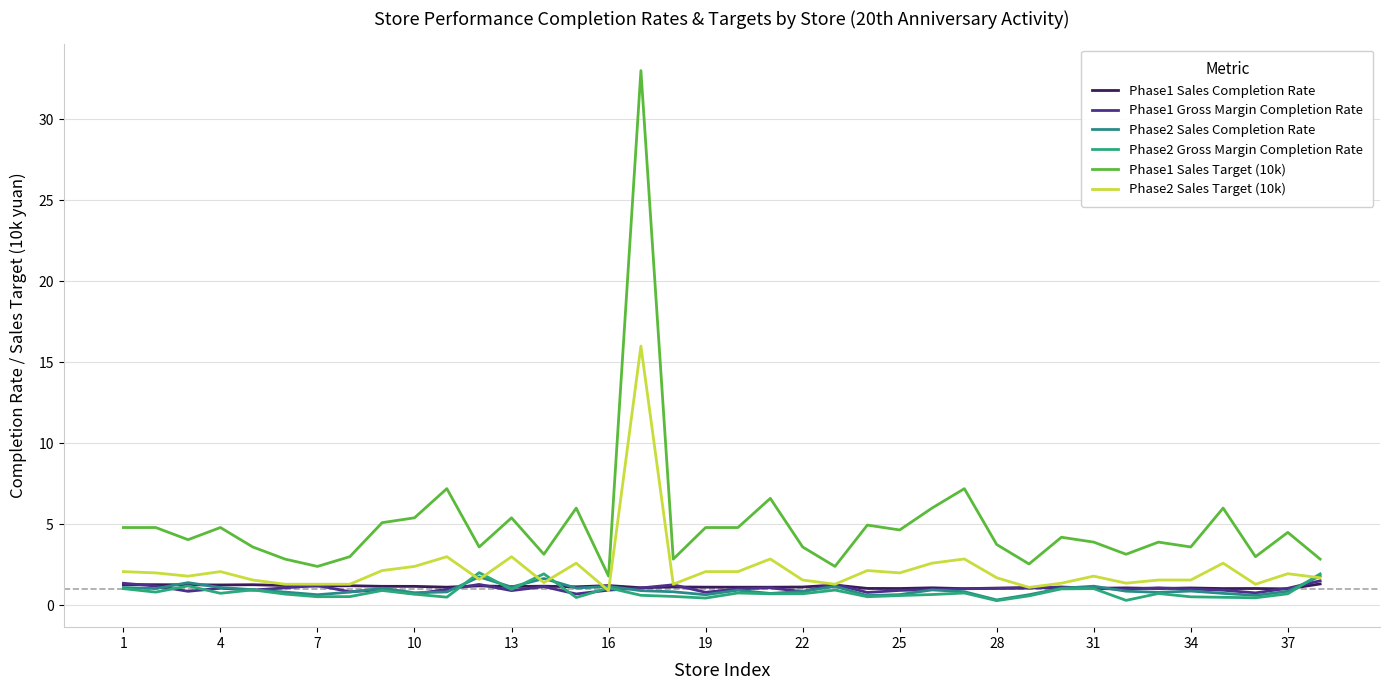

Which series has the largest range (max minus min)?

Phase1 Sales Target (10k)